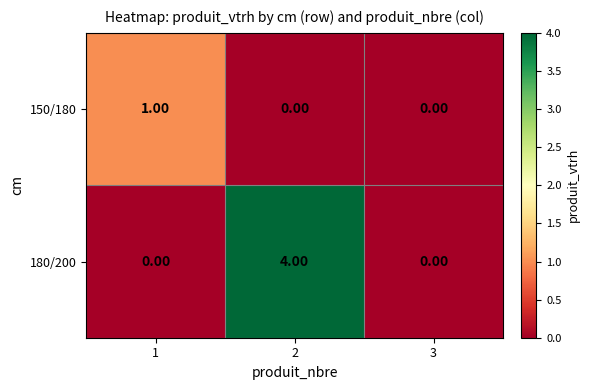

Rank the series at 2 from highest to lowest value.

180/200, 150/180